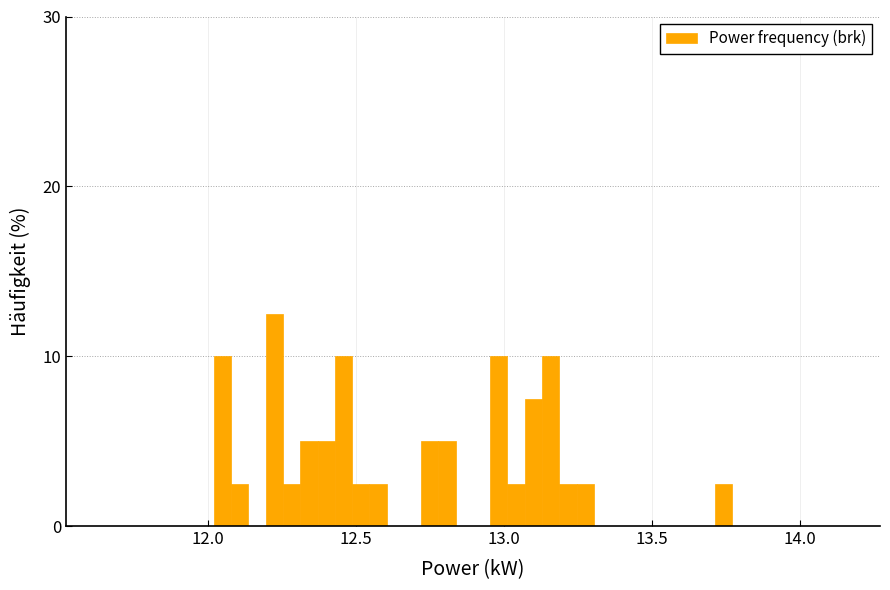

Around what value on the x-axis is the tallest bar? Give the approximate position of its centre, as read against the axis.

12.20